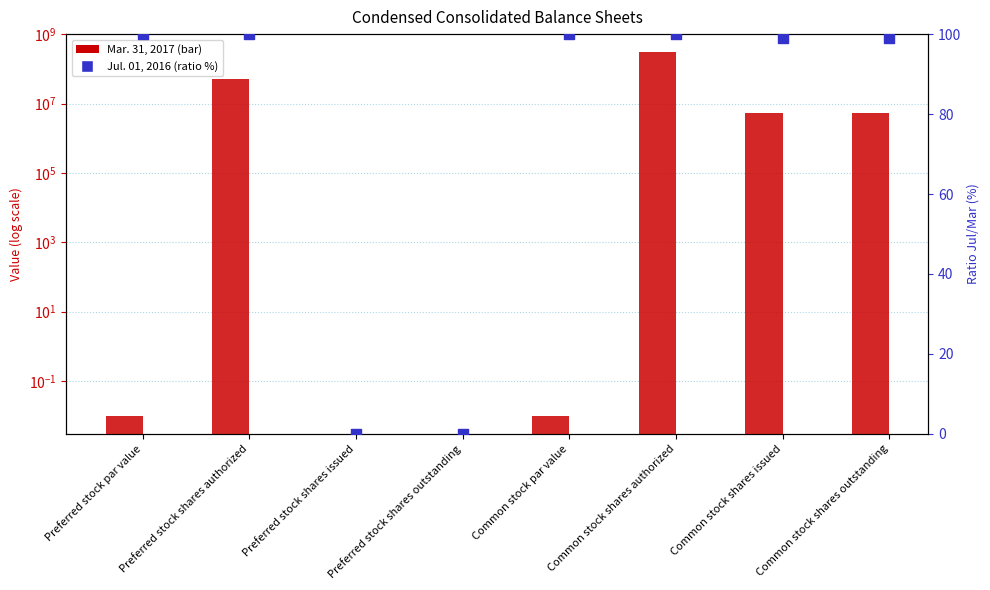

What is the total value across all series at Preferred stock par value?

100.0